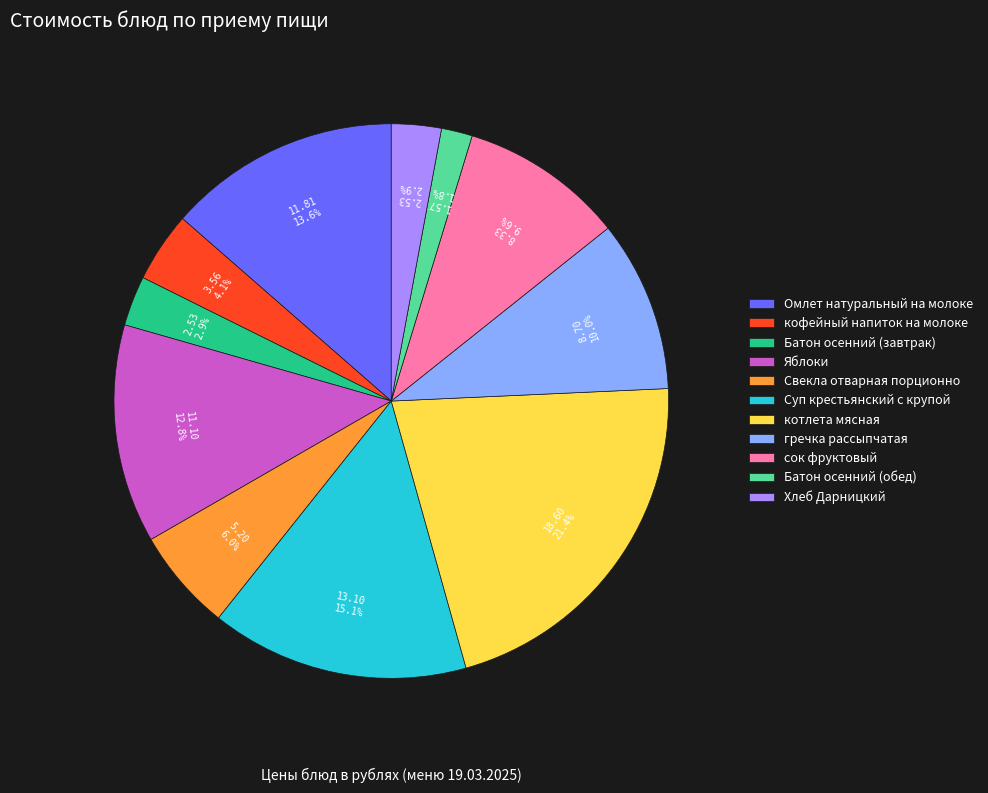

What is the ratio of the value at Яблоки to the value at кофейный напиток на молоке?

3.1